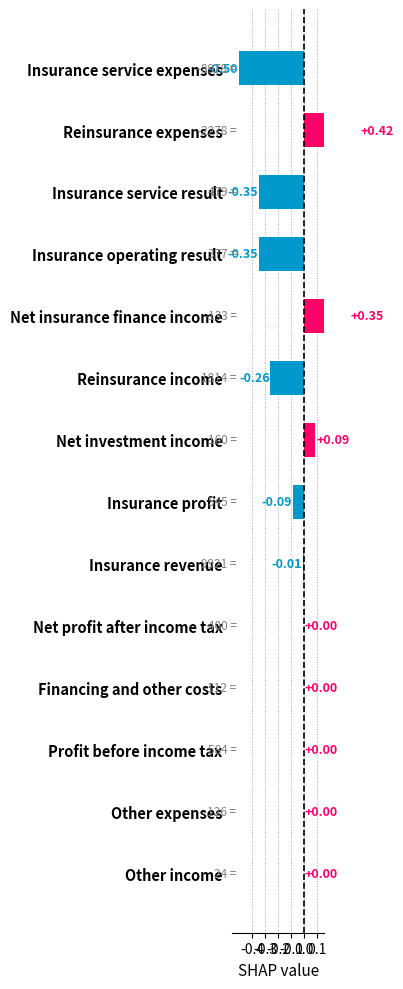

How many data points does each series have?

14